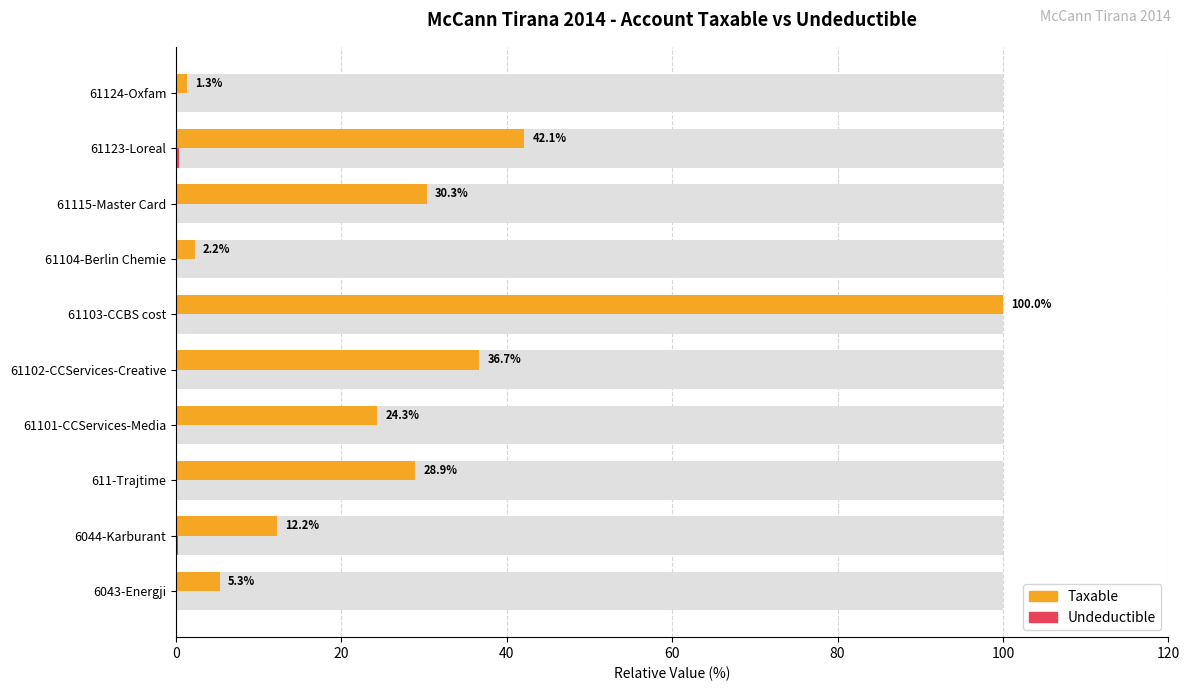

Between 611-Trajtime and 61104-Berlin Chemie, which series saw the biggest shift?

Taxable